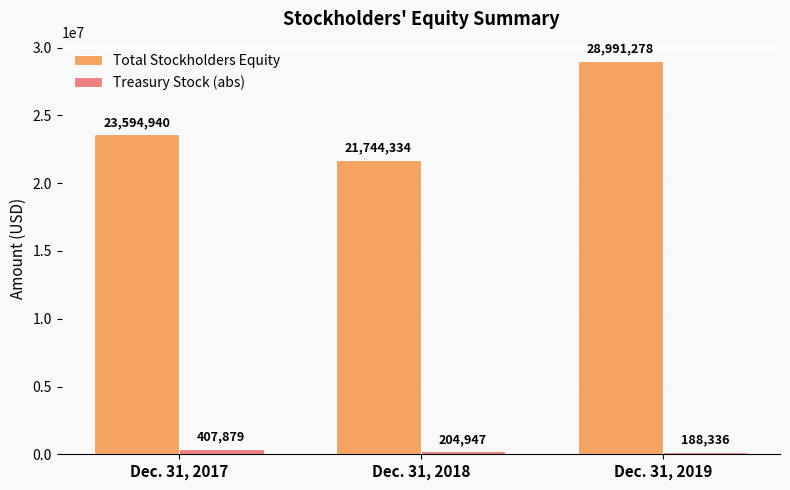

Which category has the lowest value in the Treasury Stock (abs) series?

Dec. 31, 2019